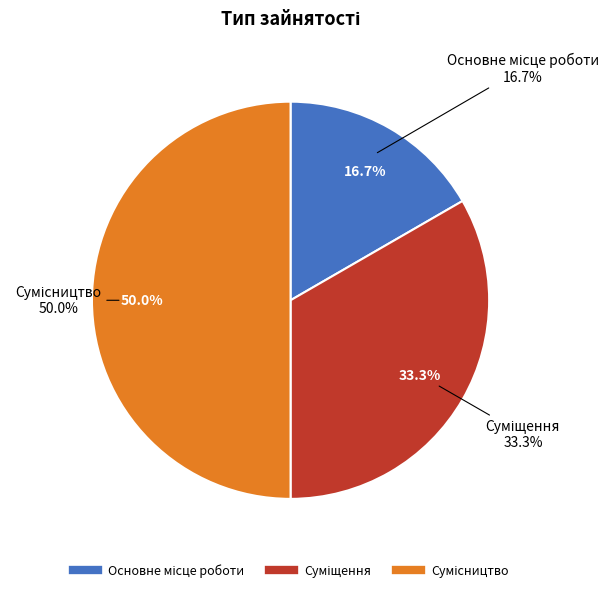

To the nearest percent, what percentage of the pie is Суміщення?

33%